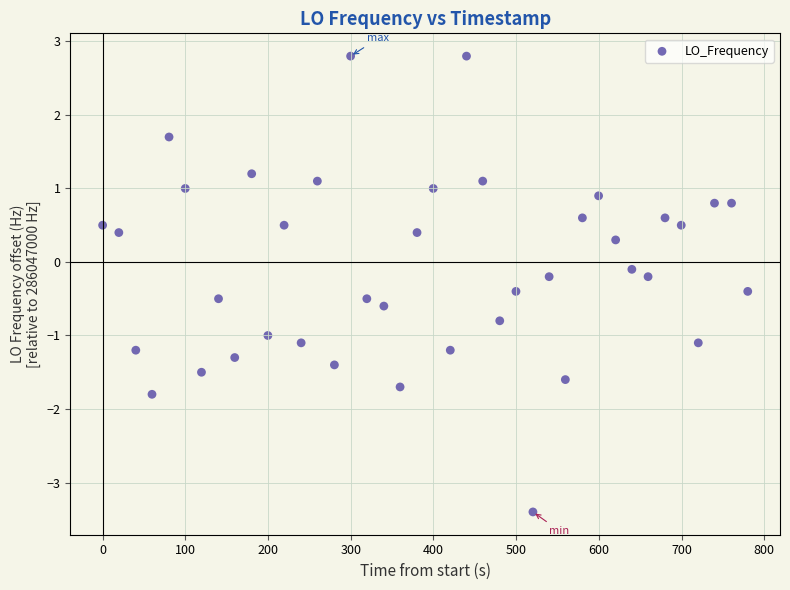

What is the range of X values (max minus min)?

779.9